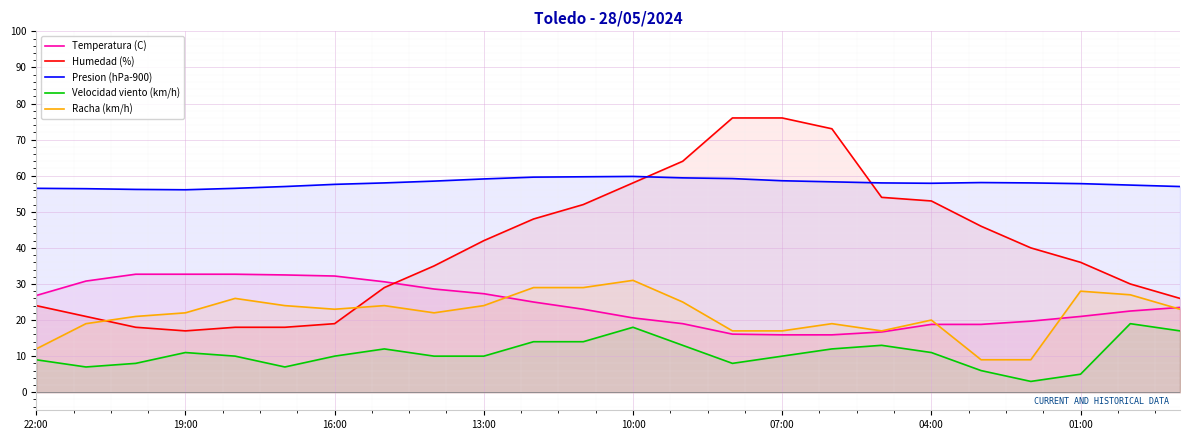

How many interior local valleys does the Racha (km/h) series have?

3